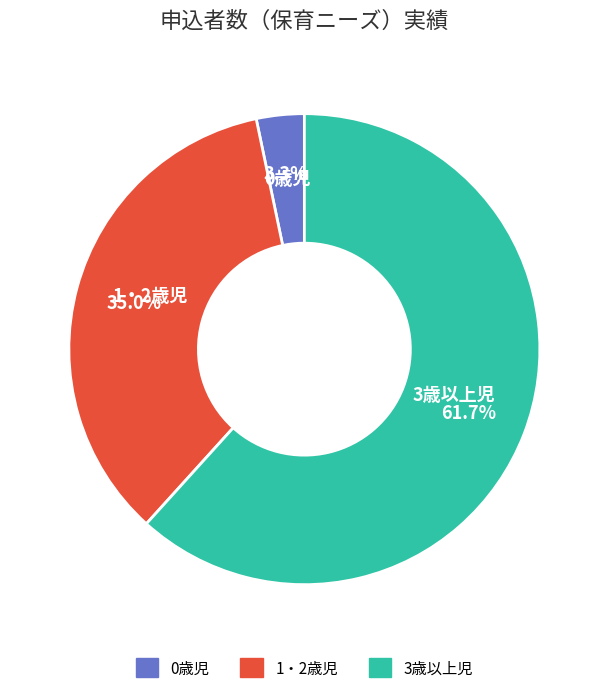

Does any single category account for the majority?

Yes